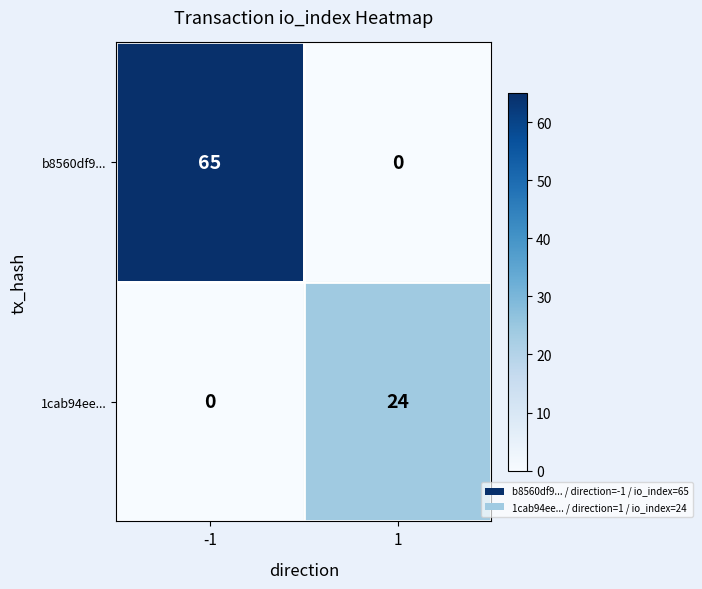

What is the greatest value displayed?

65